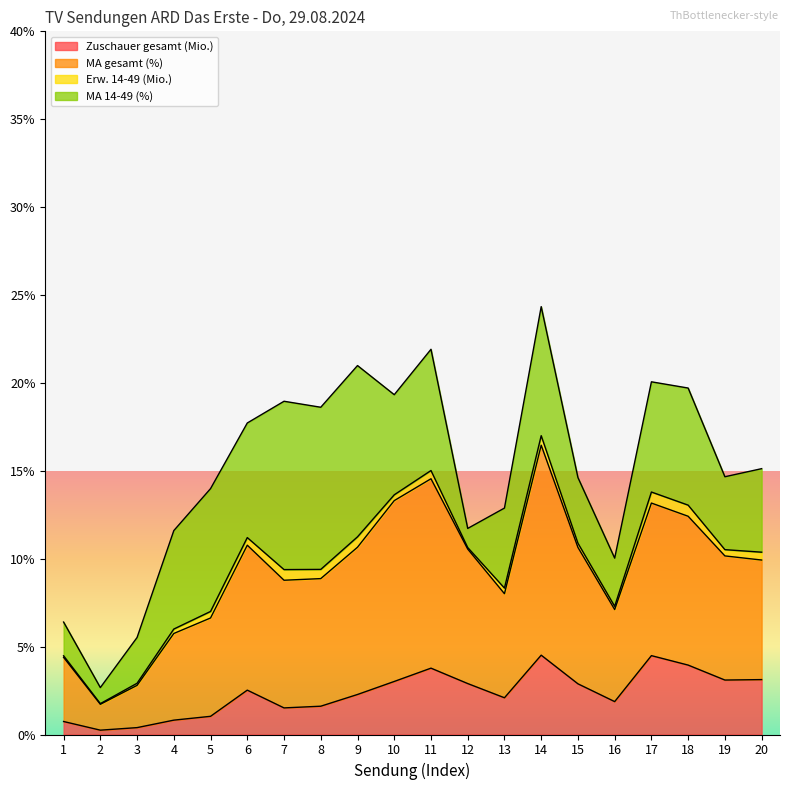

Is it true that Zuschauer gesamt (Mio.) equals 1.6 at 8?

True